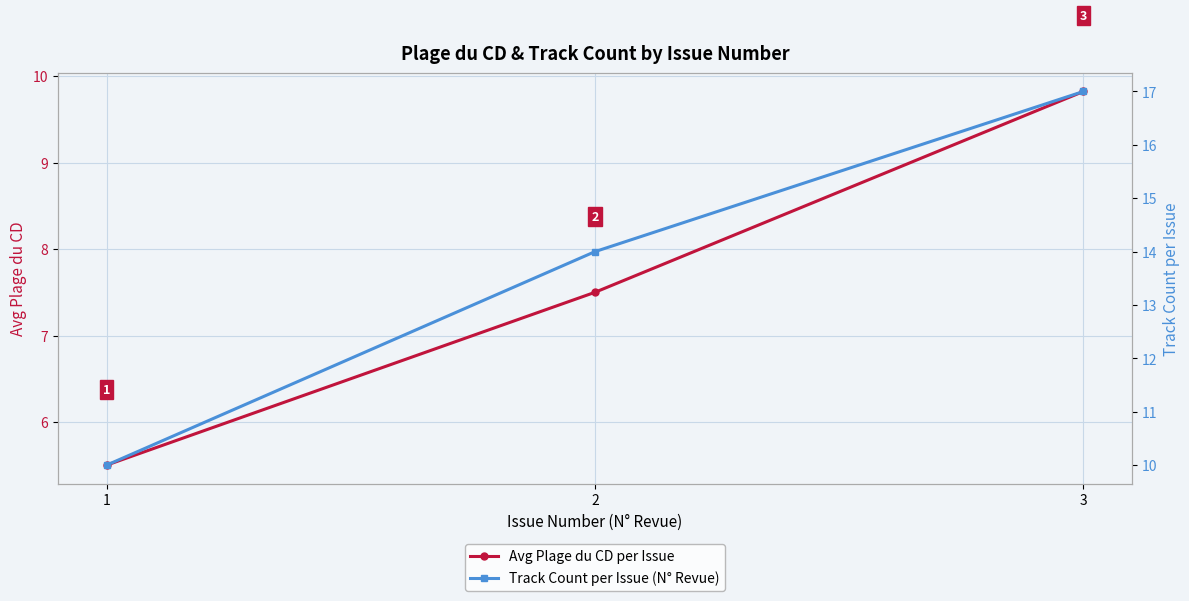

How many distinct data groups are displayed?

2